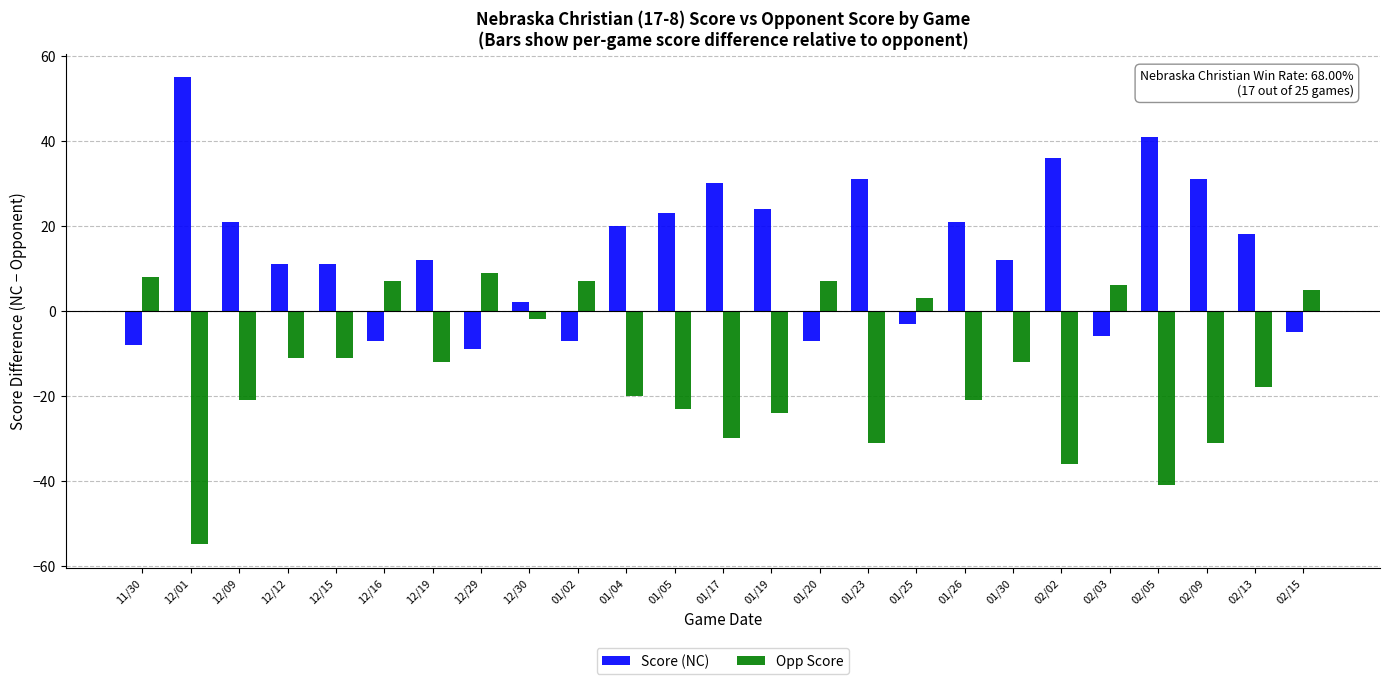

How many data points does each series have?

25